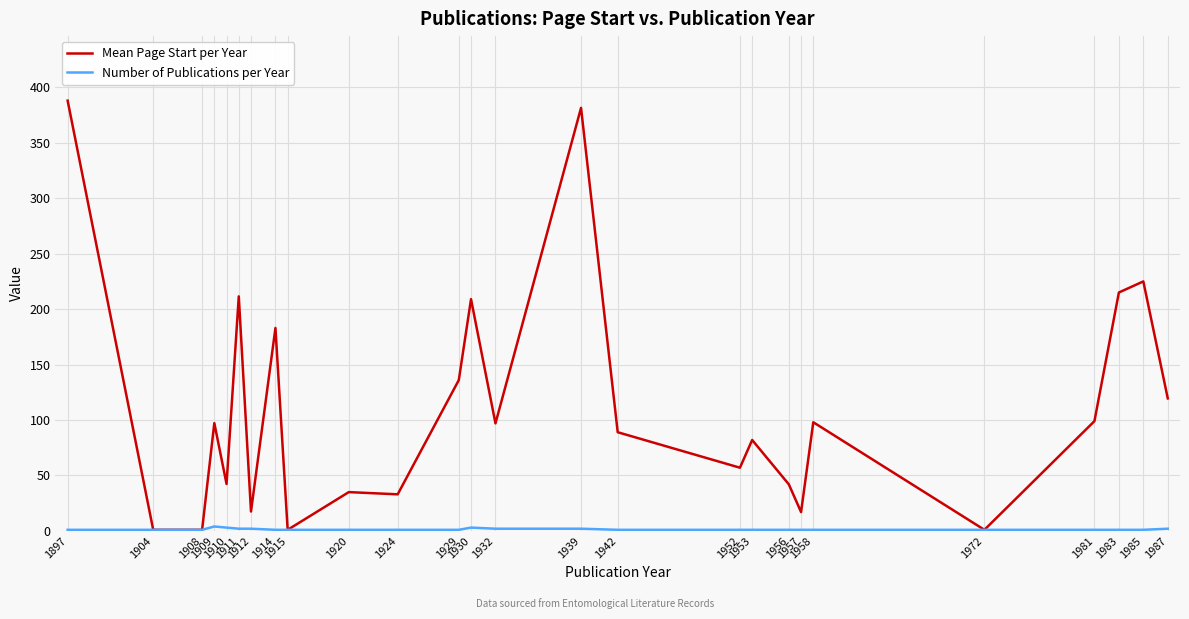

What is the difference between the highest and lowest values at 1911?

209.5